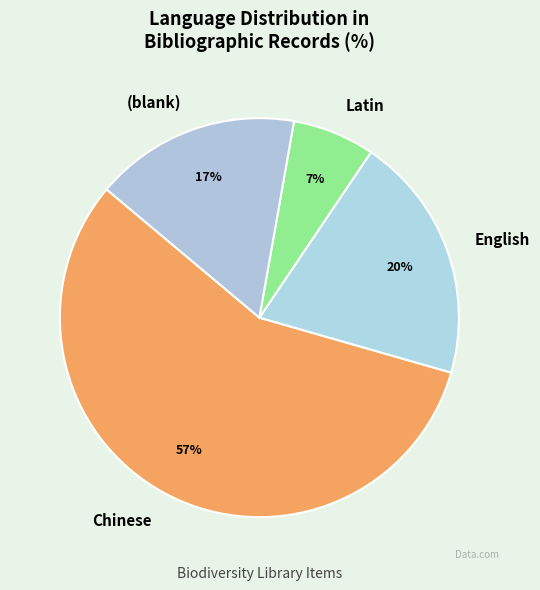

To the nearest percent, what is the difference between the largest and smallest slice percentages?

50%